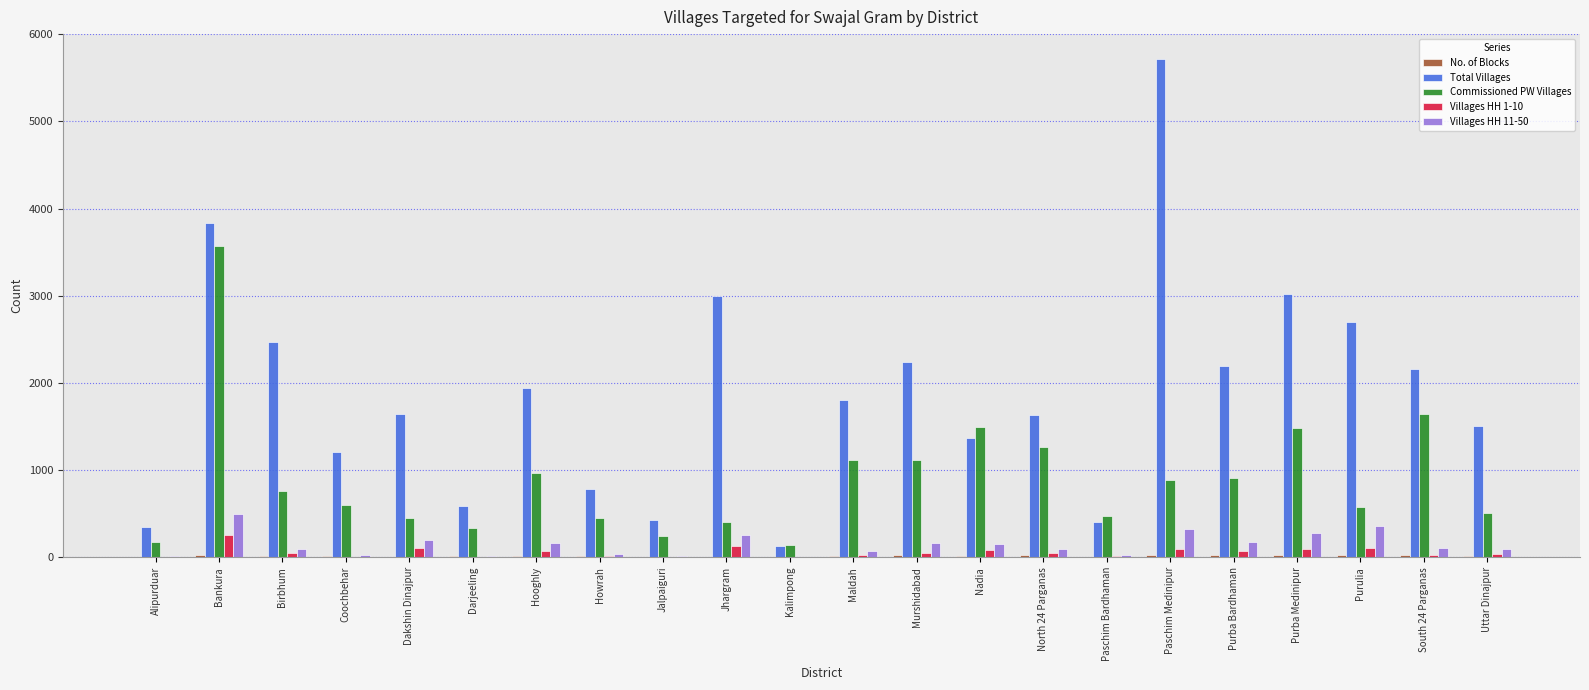

Which series has the largest total across all categories?

Total Villages